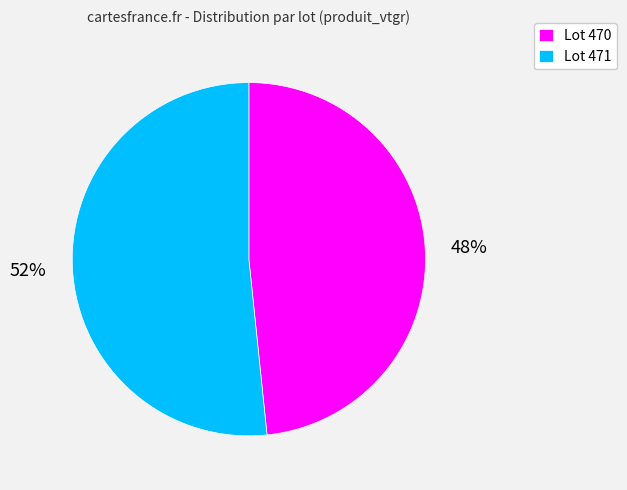

Do Lot 471 and Lot 470 together represent more than half of the pie?

Yes